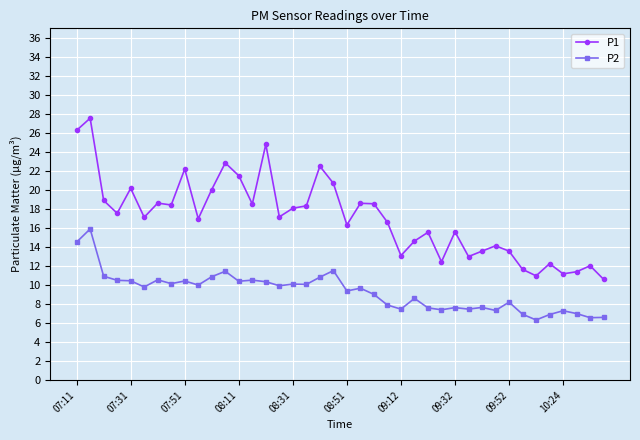

List the series in order of their overall mean, lowest first.

P2, P1